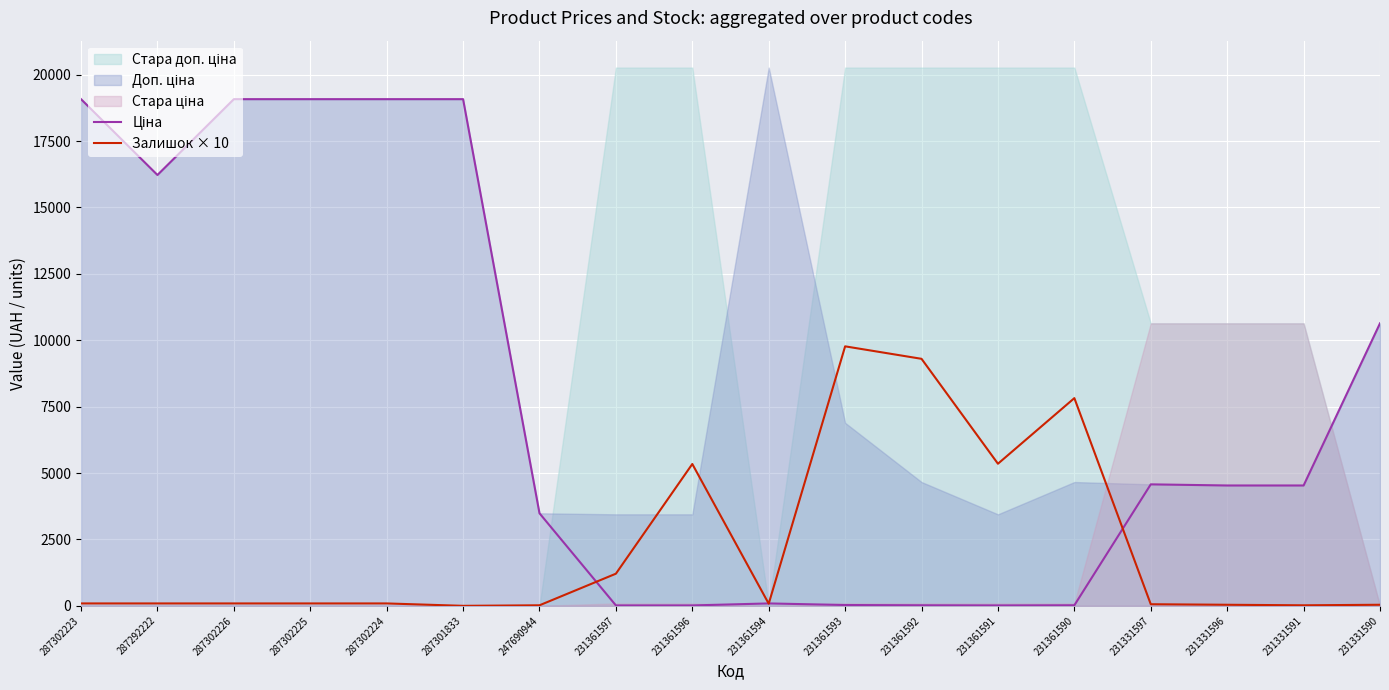

What is the label of the 8th point from the left?

231361597